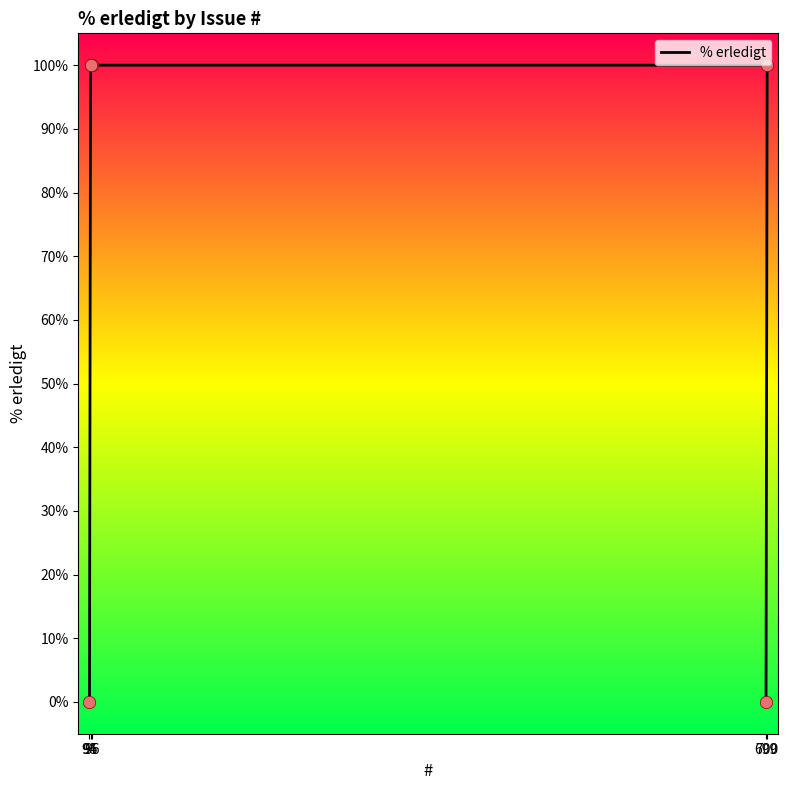

Between 95 and 699, which is larger?

95